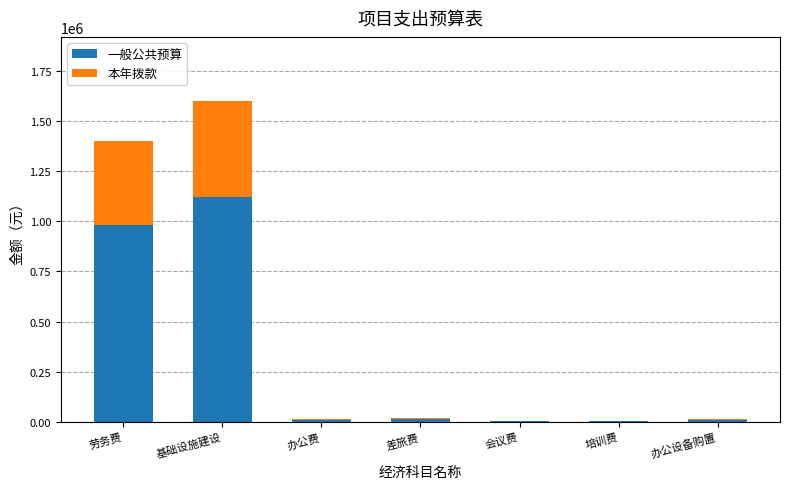

What is the sum of all 一般公共预算 values?

2135000.0